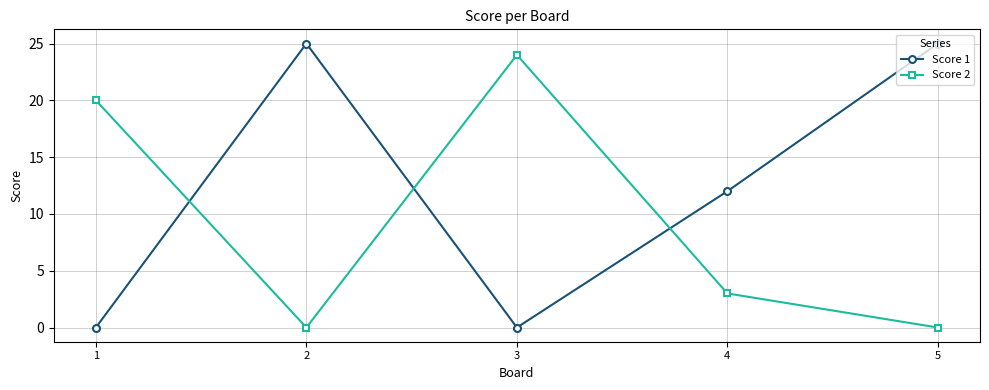

List the series in order of their overall mean, lowest first.

Score 2, Score 1